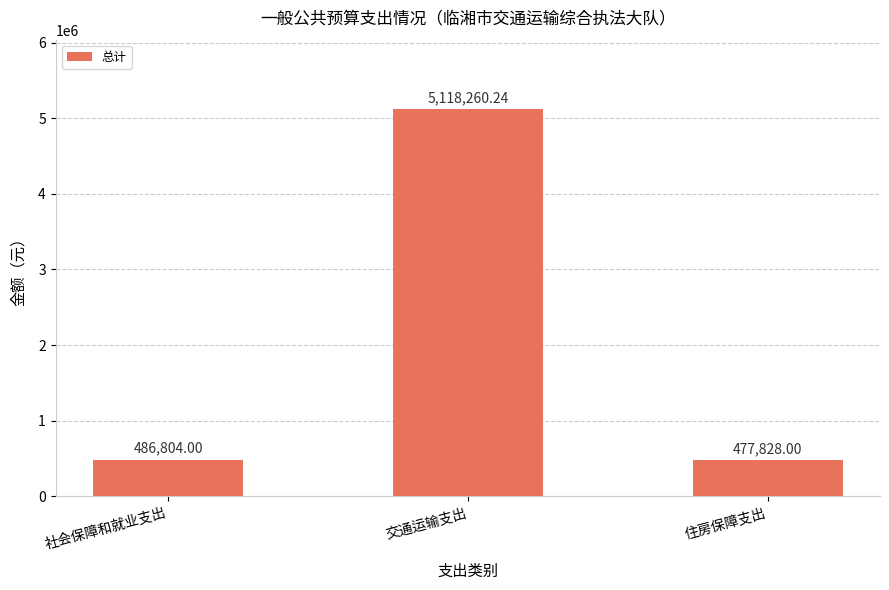

Which has a higher value, 社会保障和就业支出 or 住房保障支出?

社会保障和就业支出